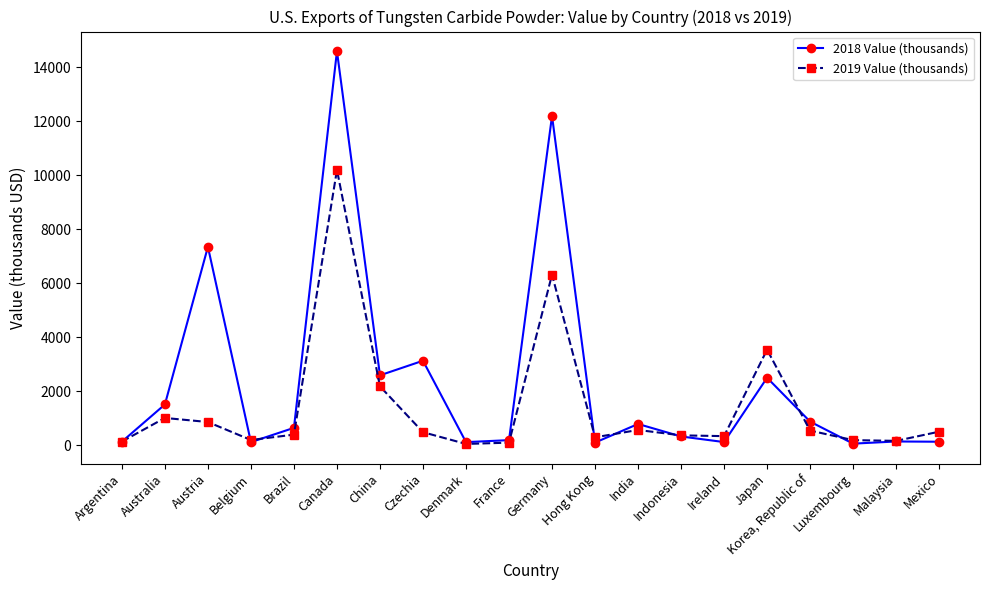

What position from the left is France?

10